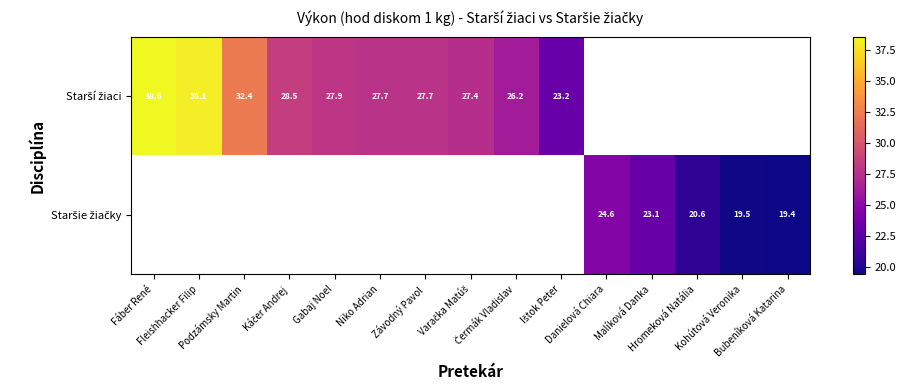

Which category has the lowest value in the Starší žiaci series?

Ištok Peter